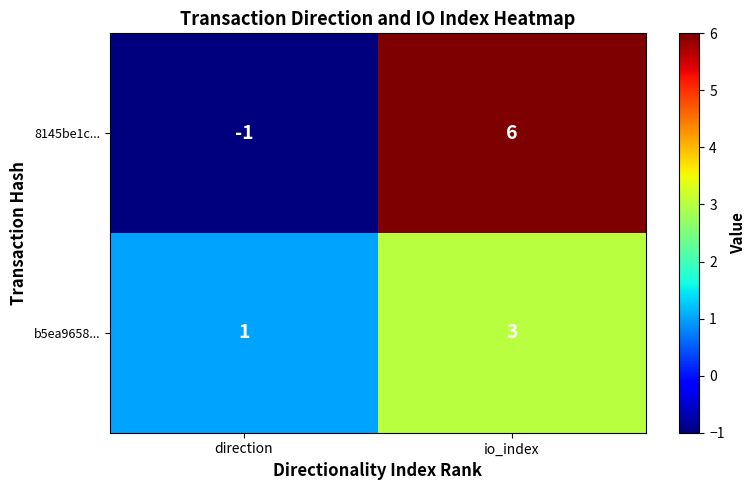

Reading right to left, extract all data points from this chart.

8145be1c...: 6	-1
b5ea9658...: 3	1